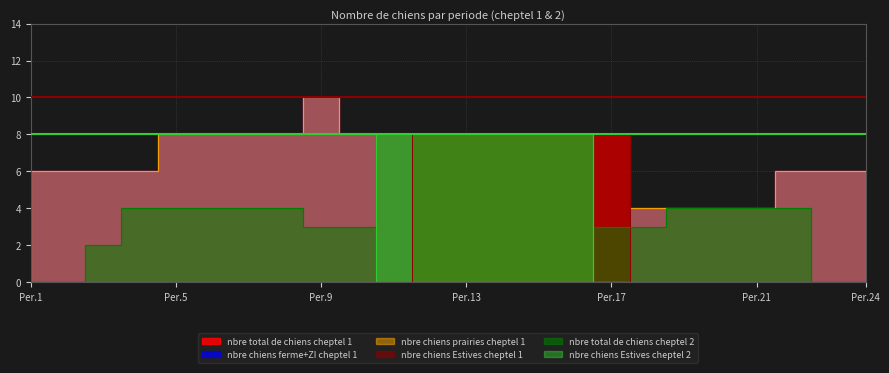

What is the difference between the highest and lowest values at 8?

8